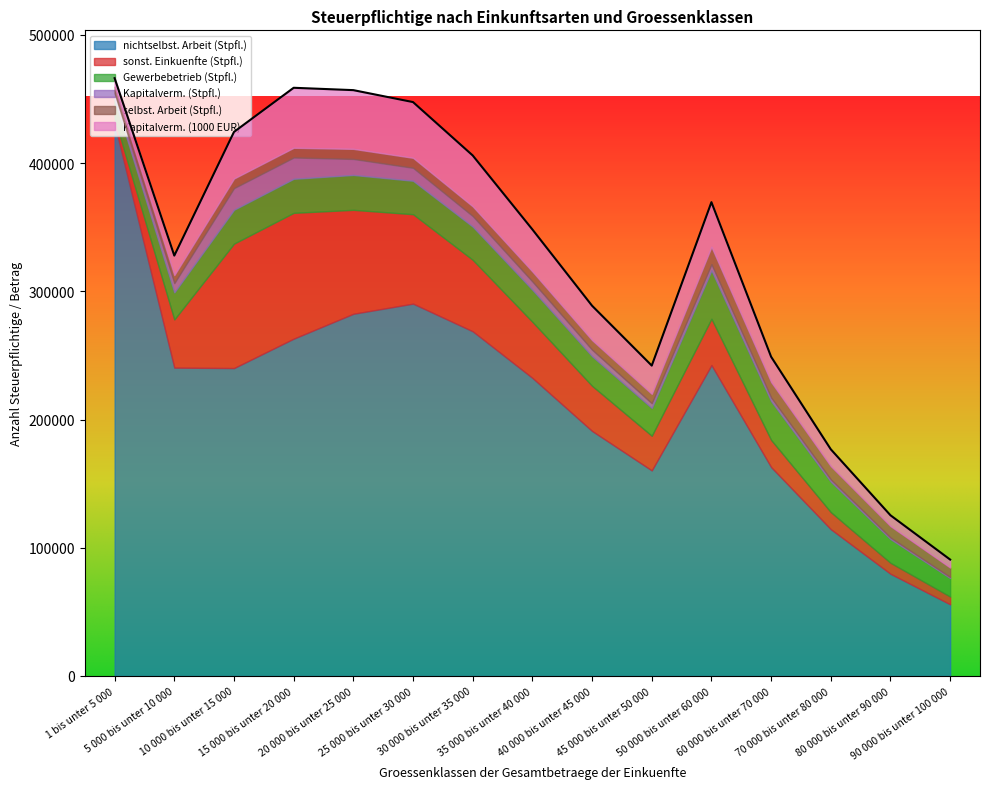

What is the difference between the highest and lowest values at 30 000 bis unter 35 000?

261256